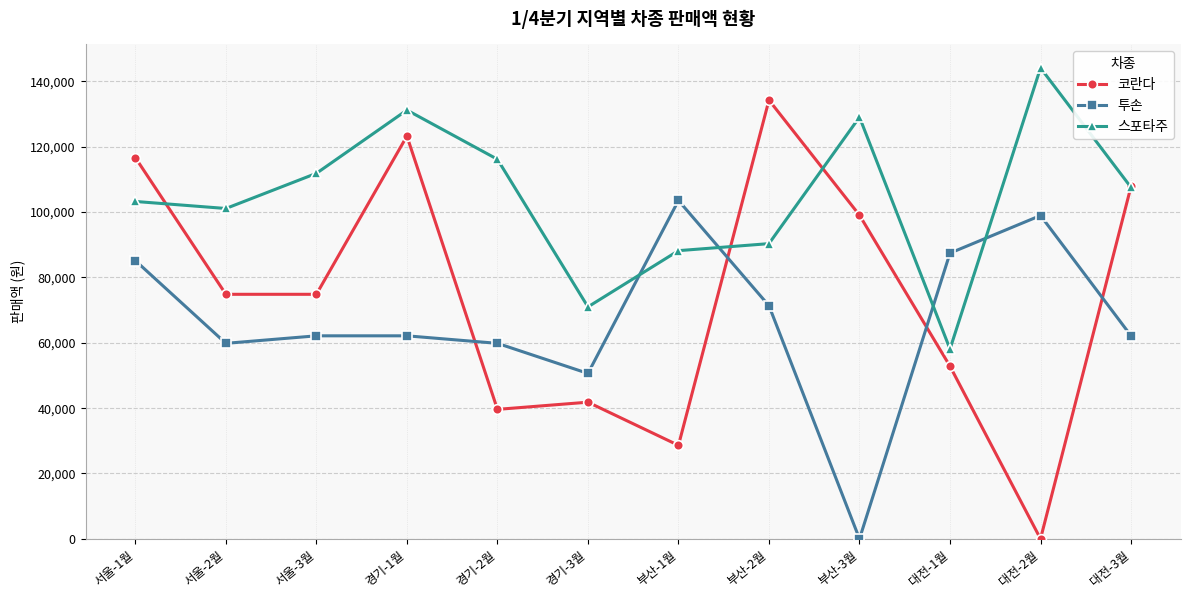

Is the value of 투손 at 서울-3월 greater than the value of 코란다 at 경기-1월?

No